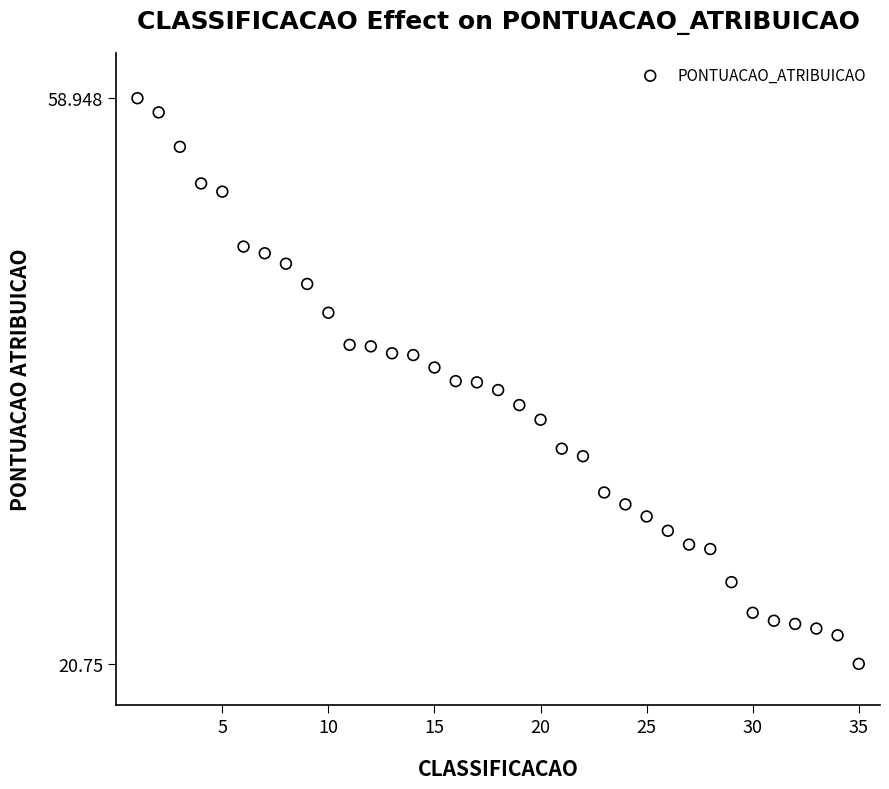

What is the range of X values (max minus min)?

34.0